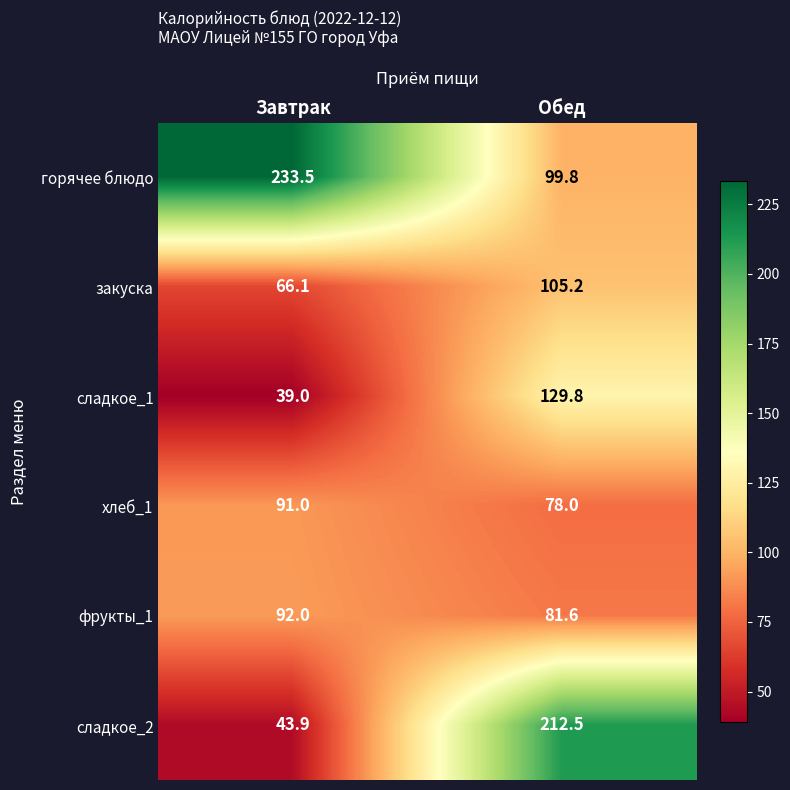

What is the sum of the сладкое_2 values at Обед and Завтрак?

256.4